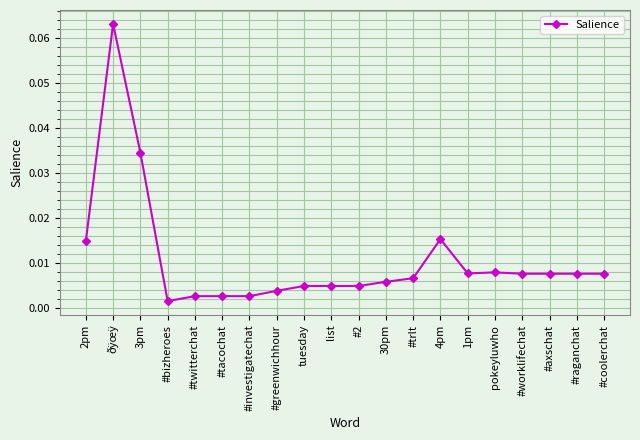

What is the label of the 19th point from the right?

ðÿœÿ